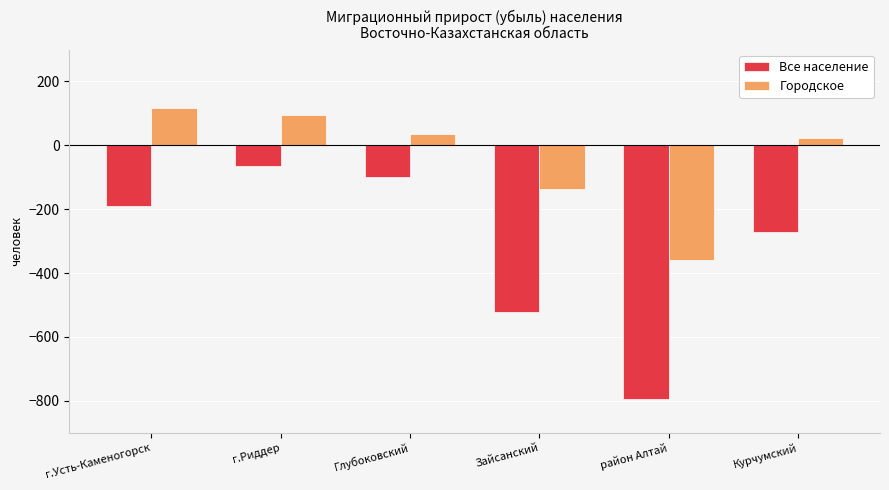

Is the value of Городское at Зайсанский greater than the value of Все население at Курчумский?

Yes